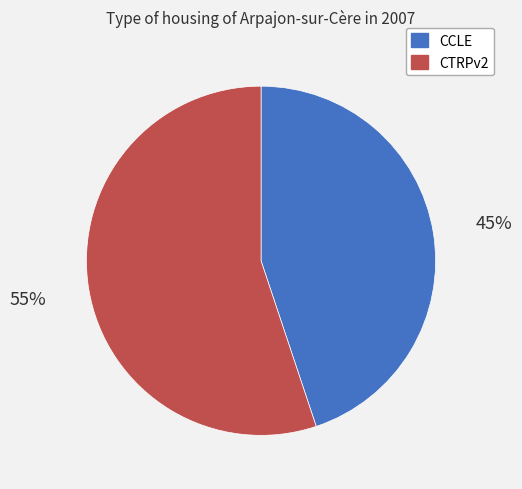

What is the smallest slice in the pie chart?

CCLE